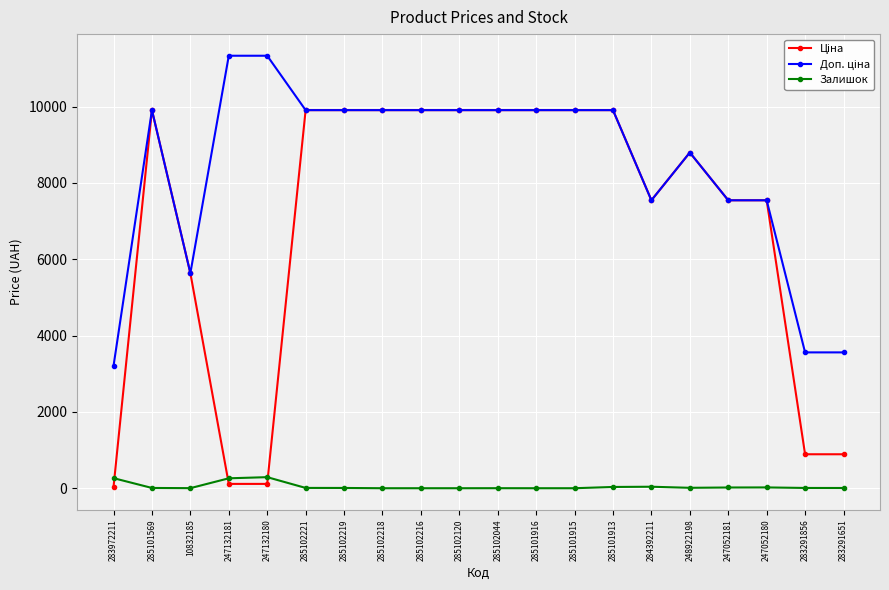

What position from the left is 285102219?

7